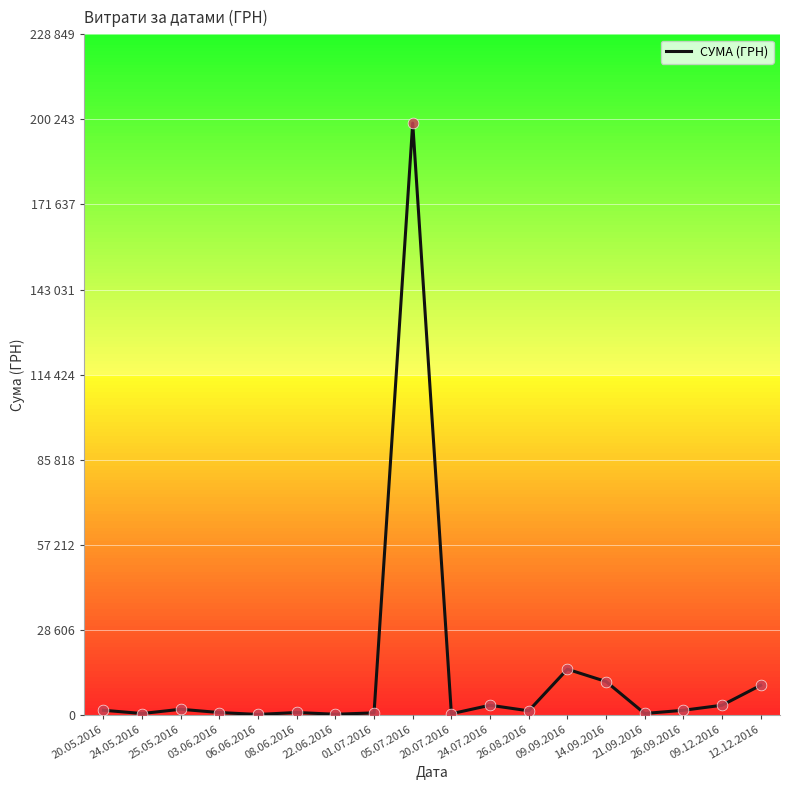

Between 24.05.2016 and 14.09.2016, which is larger?

14.09.2016